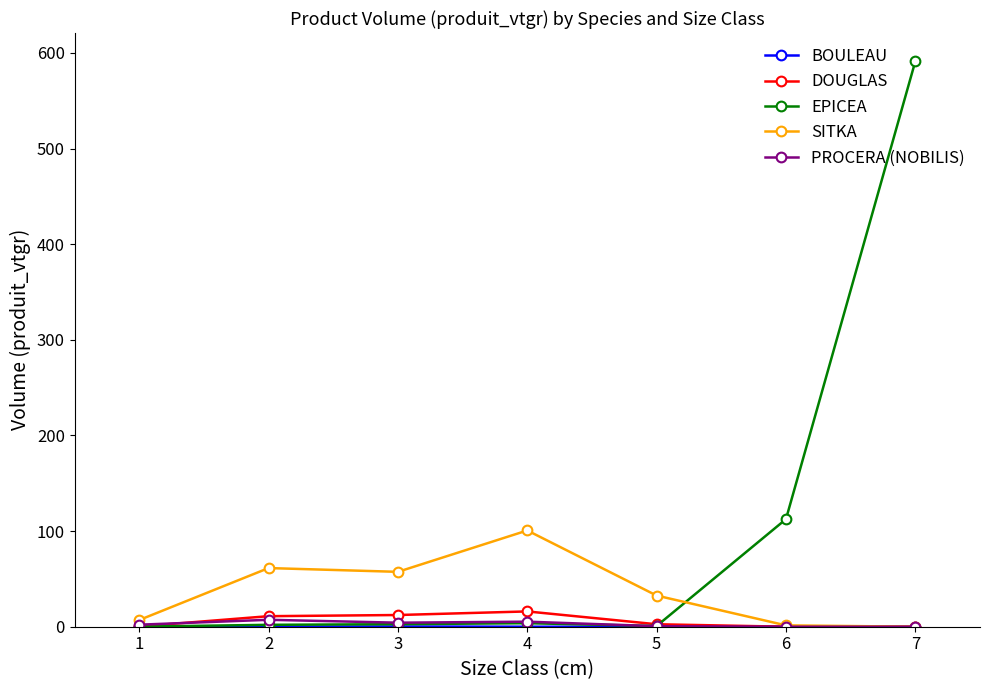

At how many categories does at least one series exceed 537?

1